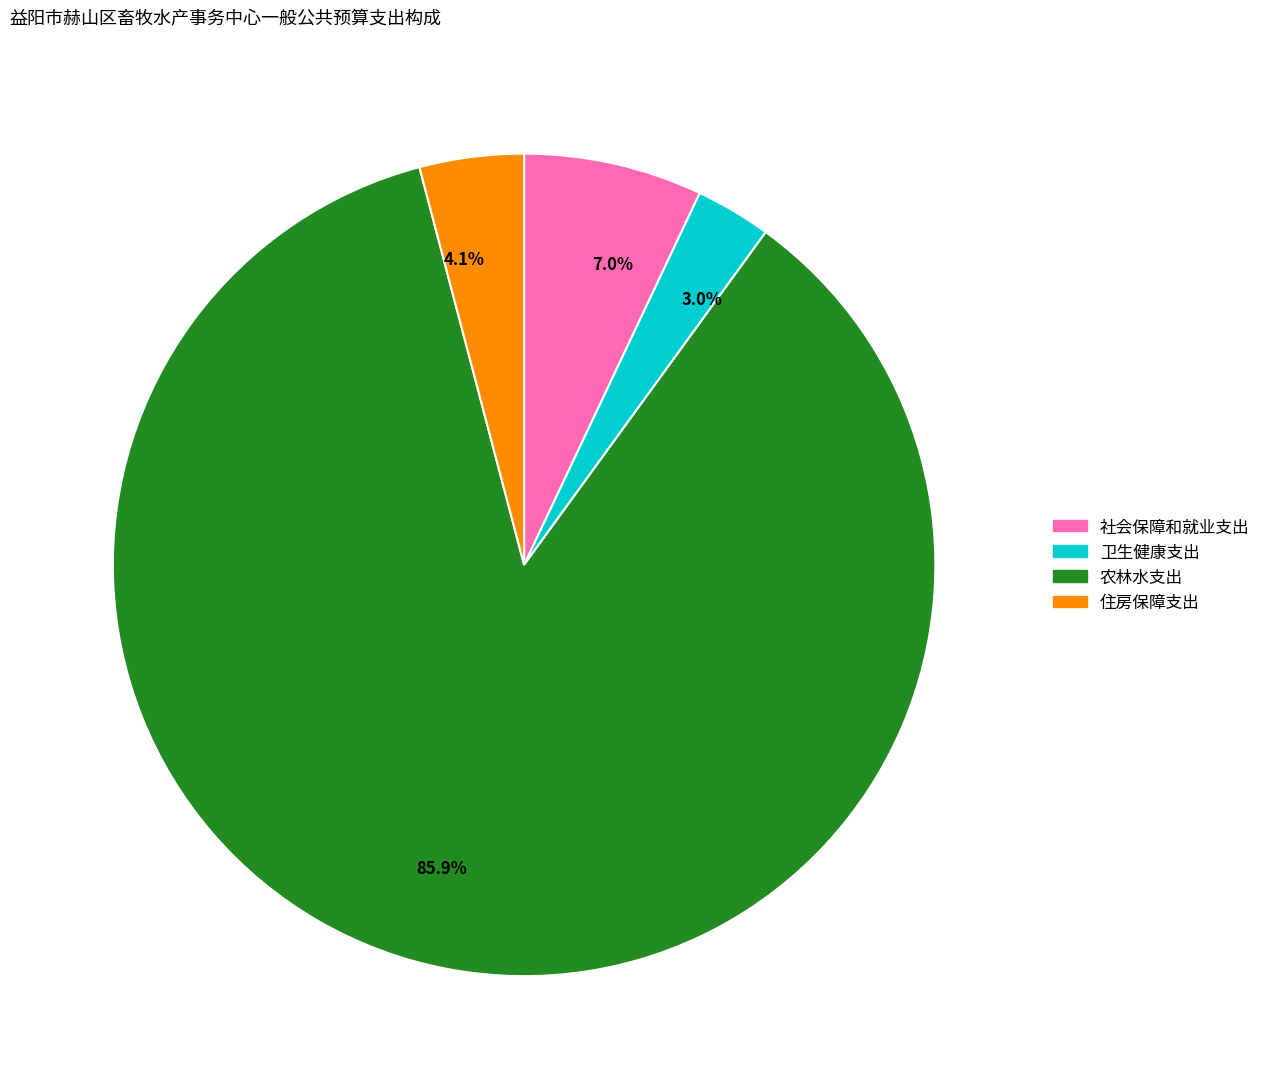

Is the sum of 卫生健康支出 and 住房保障支出 greater than half?

No